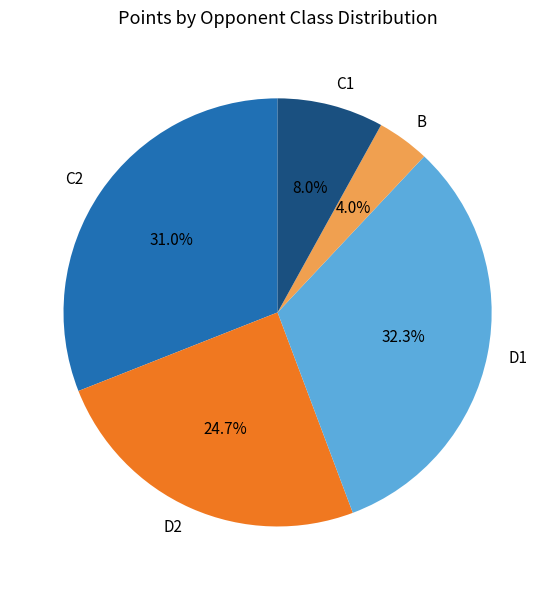

Which slice is the smallest?

B